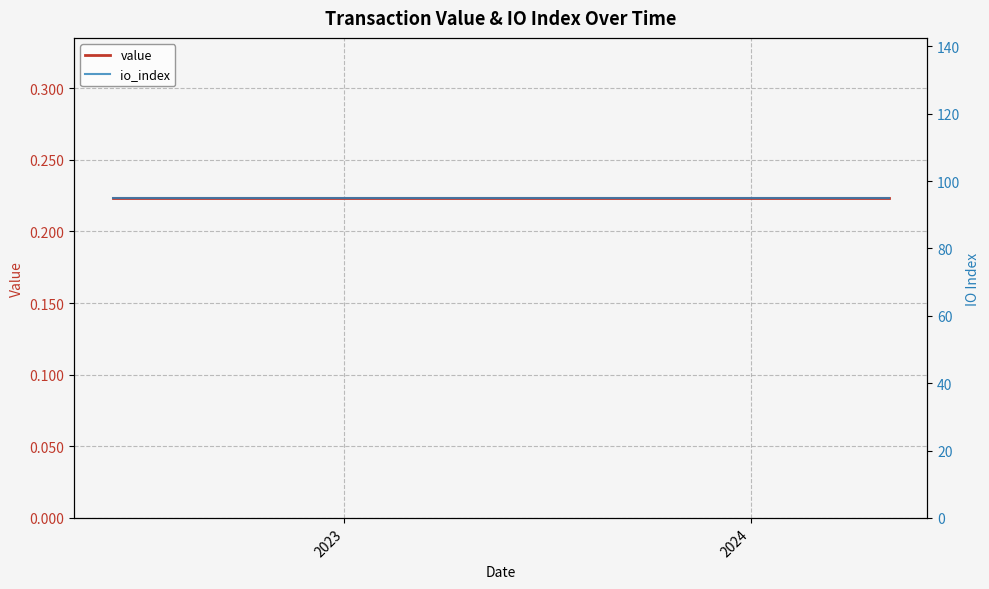

Where is io_index nearest to the value 95?

2023